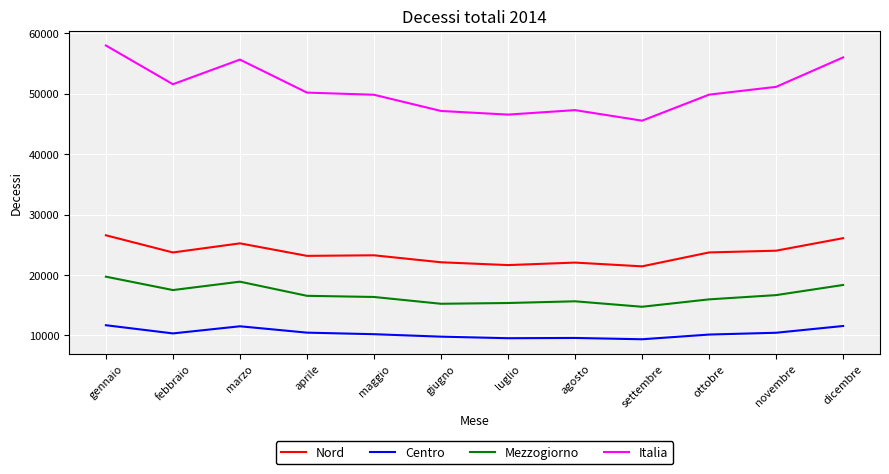

What is the spread (max minus min) of values at novembre?

40711